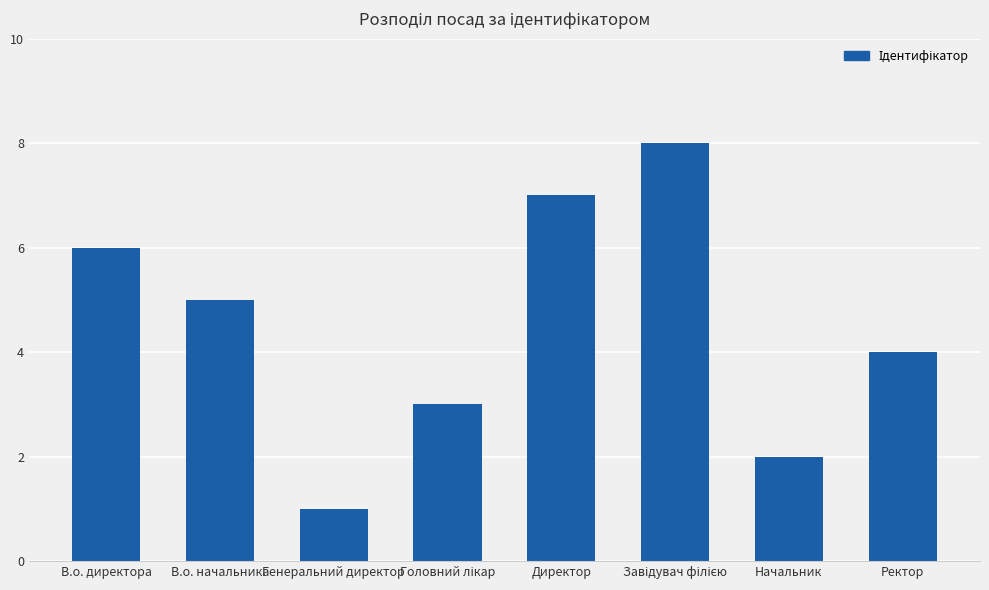

How many data points are less than 5?

4